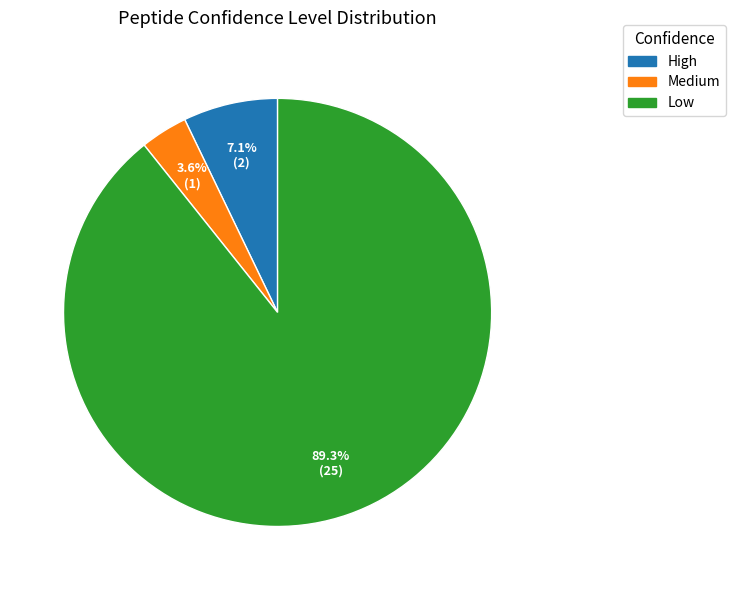

What is the majority slice?

Low